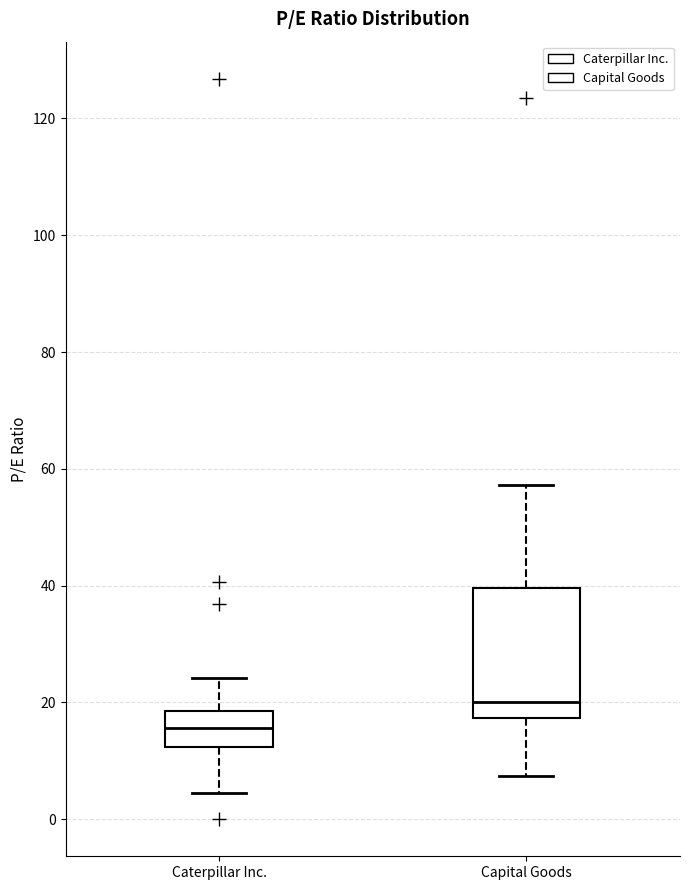

Which box is the tallest, from its lower edge to its upper edge?

Capital Goods